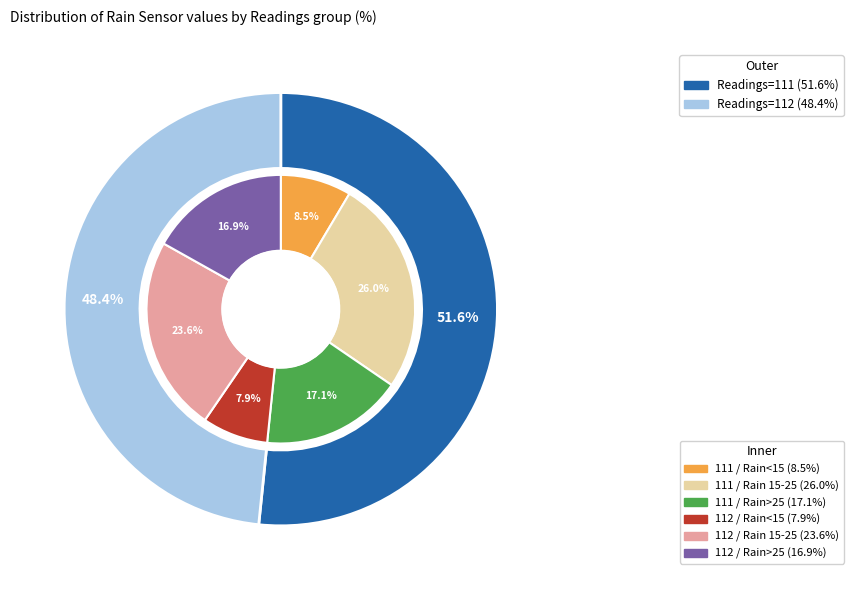

What is the majority slice?

111